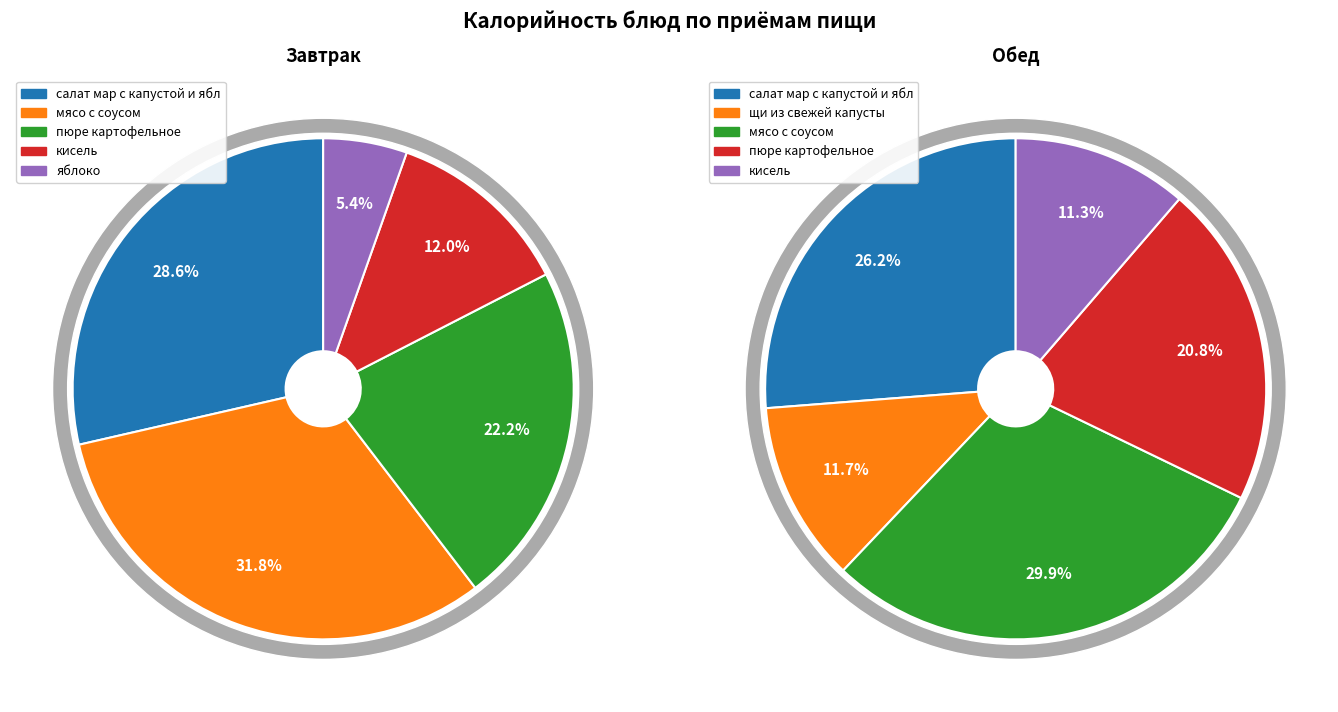

To the nearest percent, what is the difference between the салат мар с капустой и ябл and пюре картофельное slice percentages?

6%